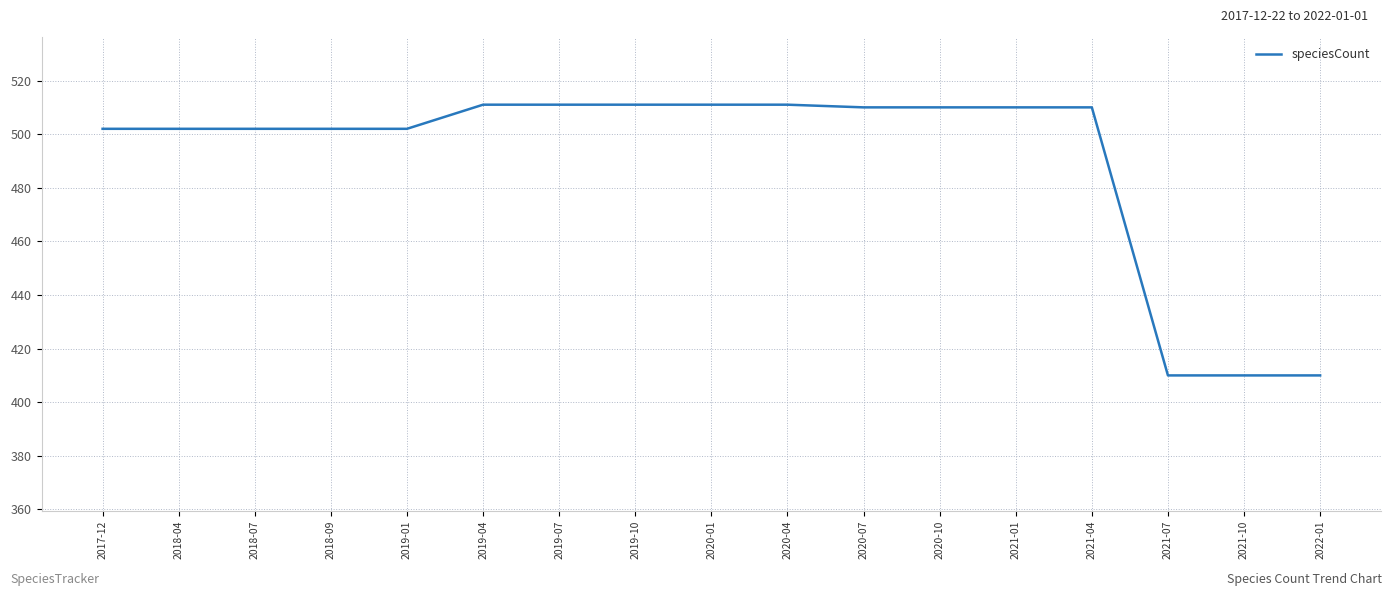

Approximately how many times larger is the value at 2018-07 compared to 2019-07?

1.0